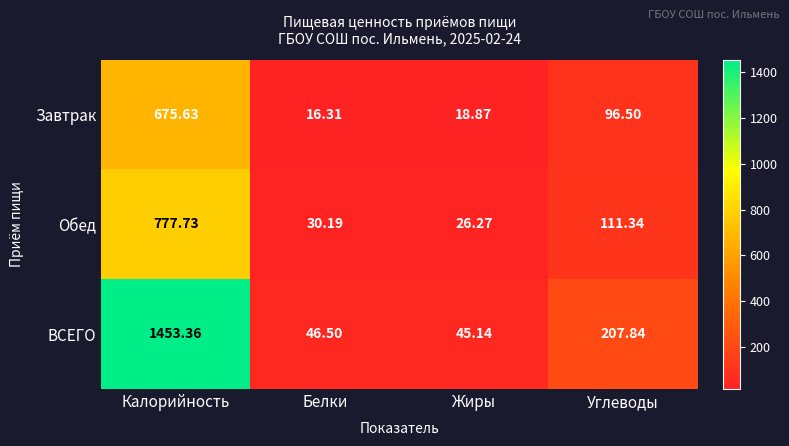

What is the smallest value displayed?

16.3